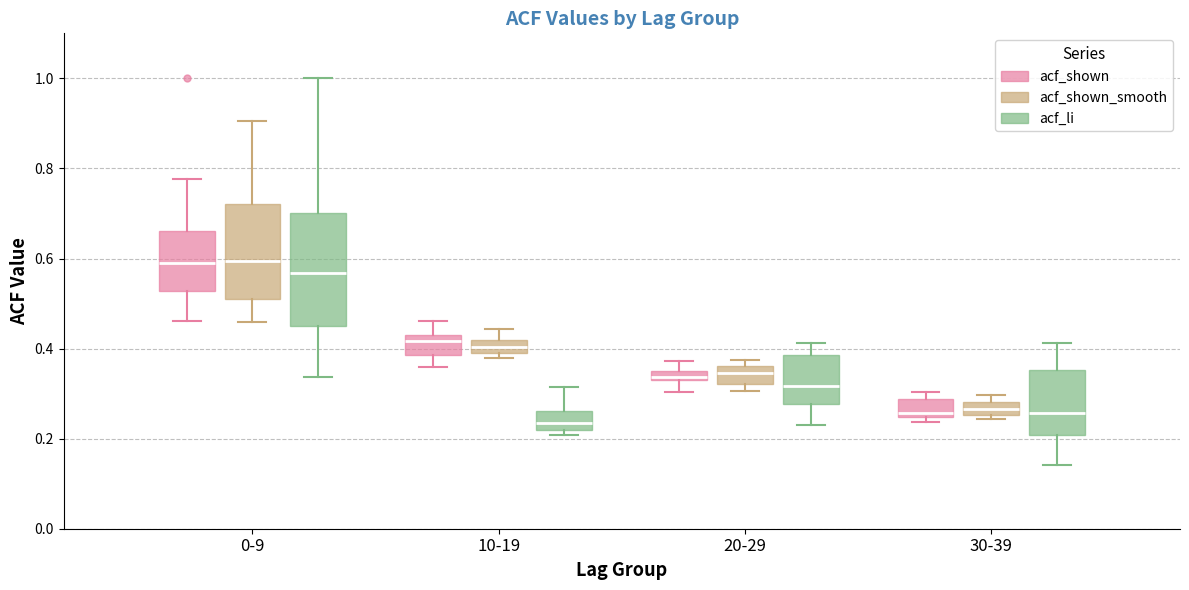

Comparing the boxes themselves (not the whiskers), which one is the tallest?

0-9 (acf_li)